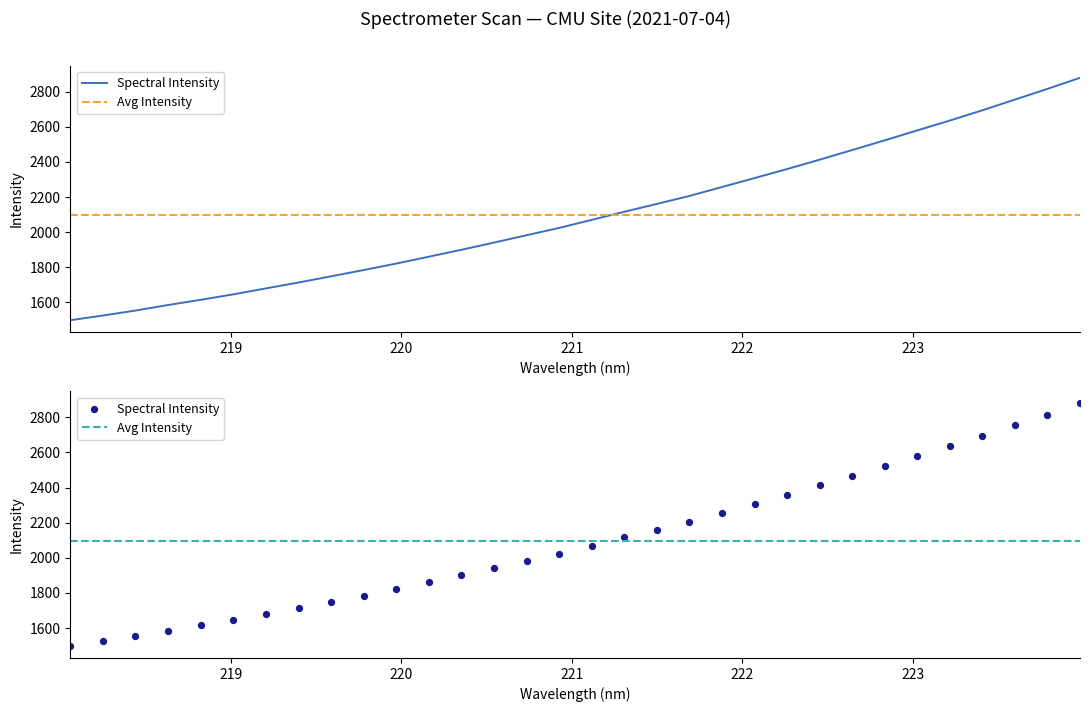

What is the change in value from 221.3083 to 223.0264?

+463.2